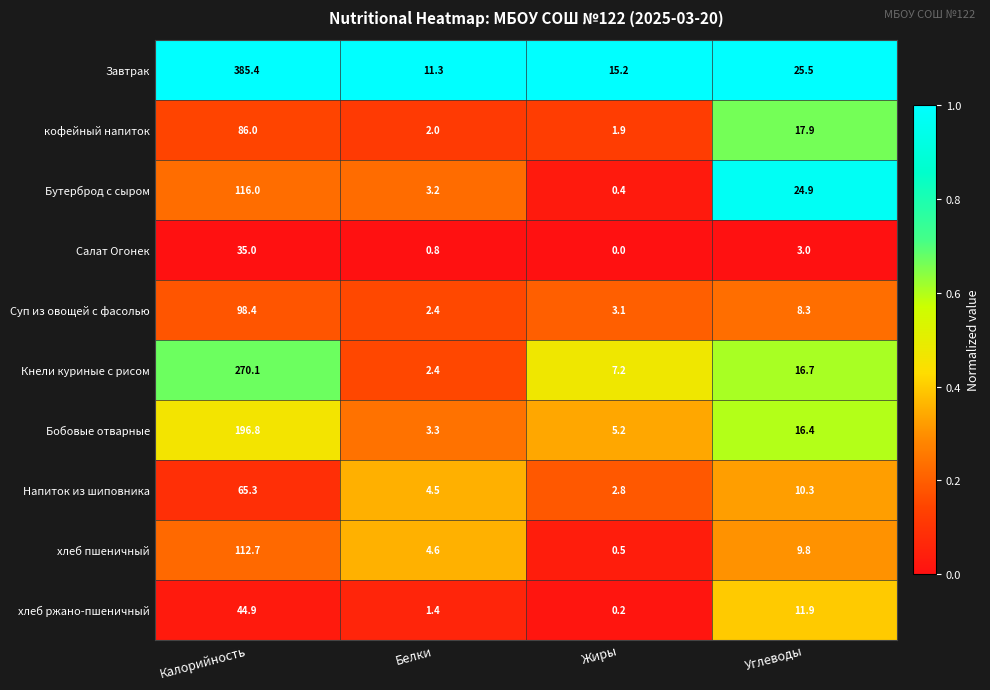

What is the sum of the Суп из овощей с фасолью values at Углеводы and Белки?

10.7